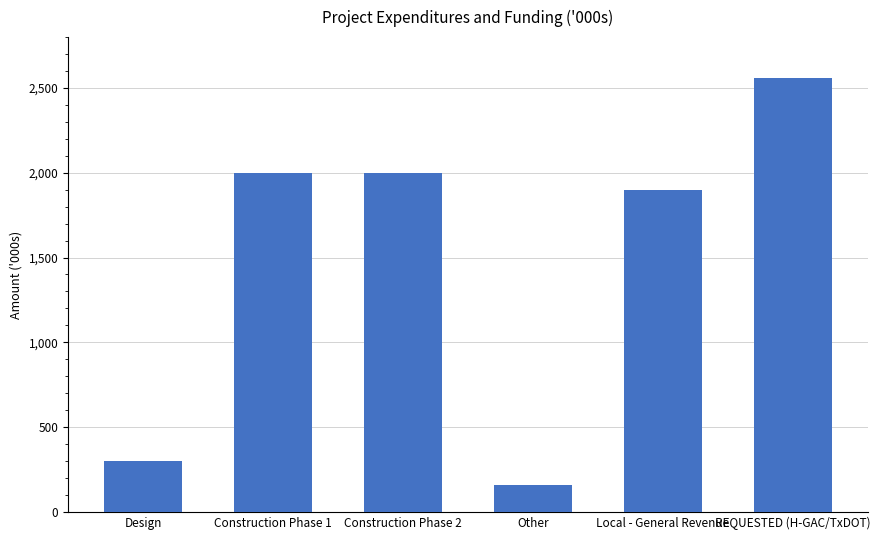

Does the chart contain any negative values?

No